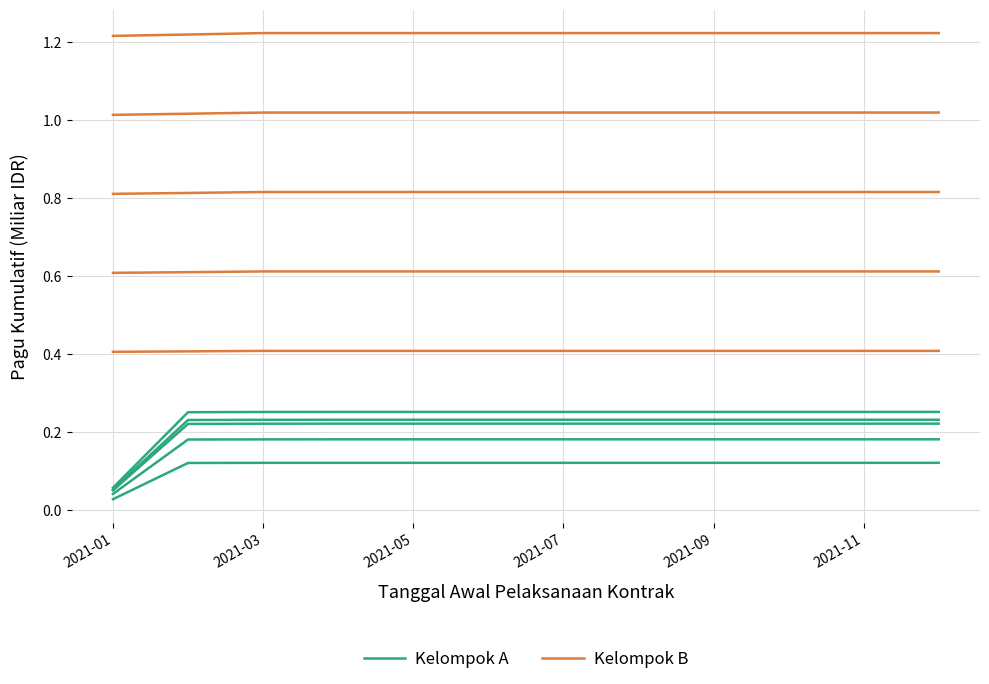

Count the Kelompok A values in the range 0 to 1.

12